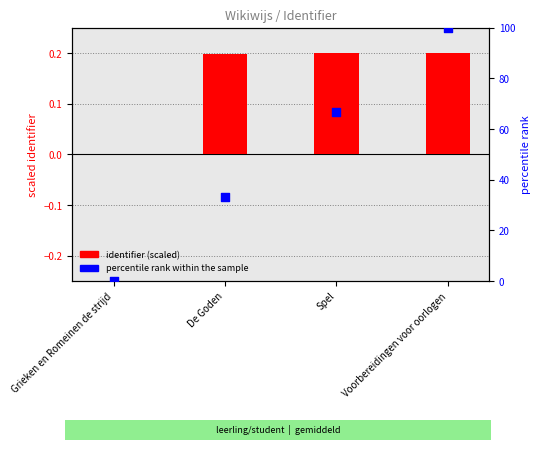

What is the total value across all series at De Goden?

33.5